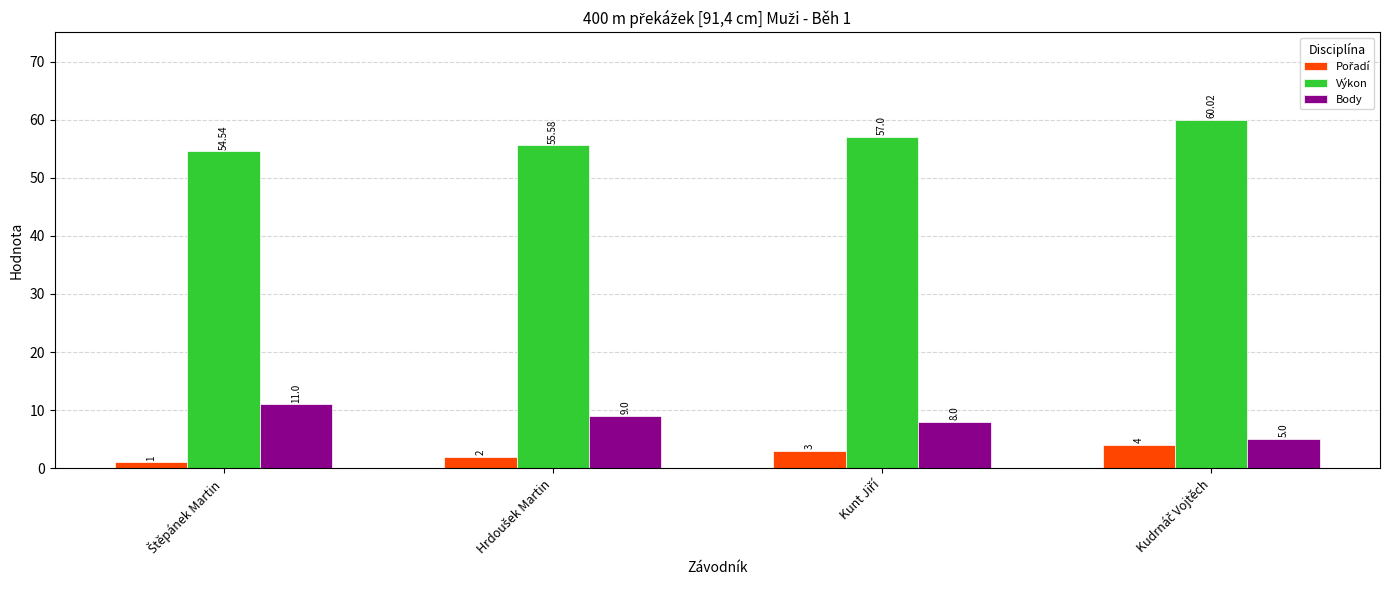

Which series has the largest range (max minus min)?

Body